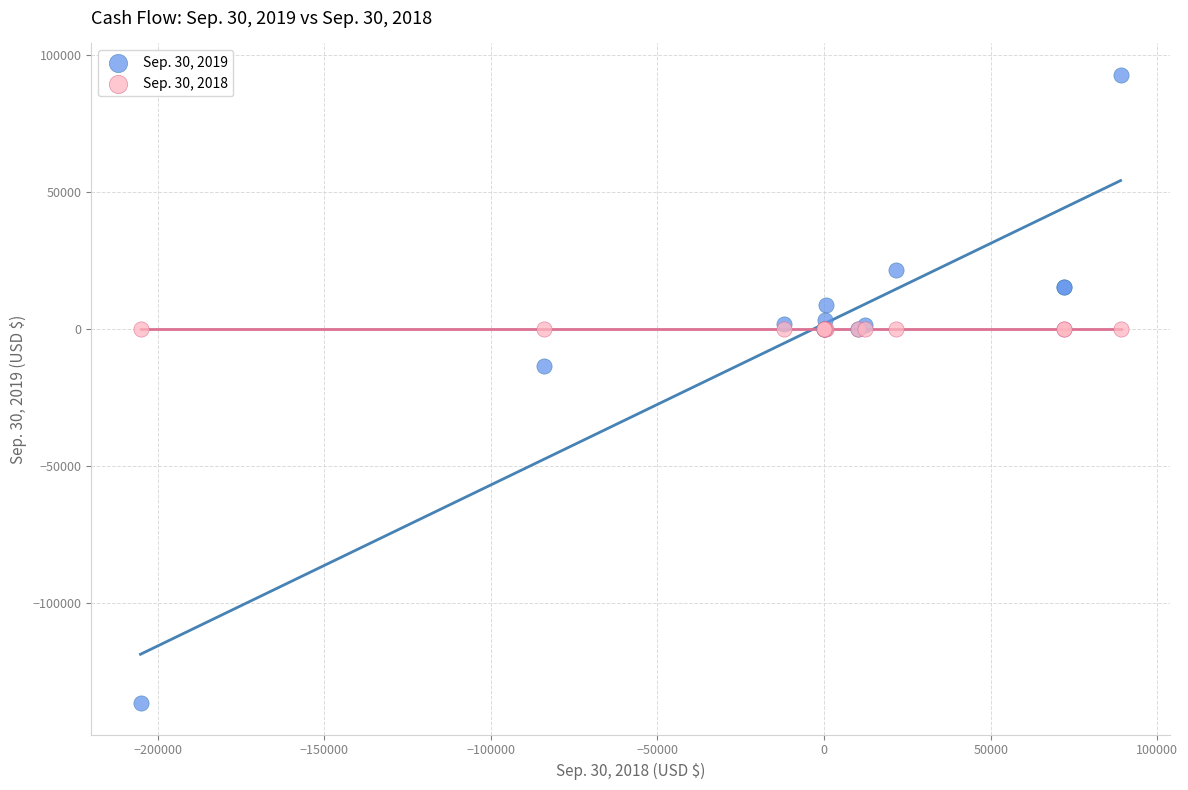

Across all series, what Y value is closest to -21940?

-13574